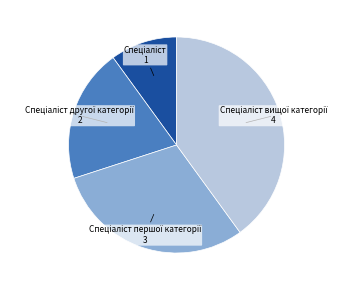

Is there a majority slice in this chart?

No